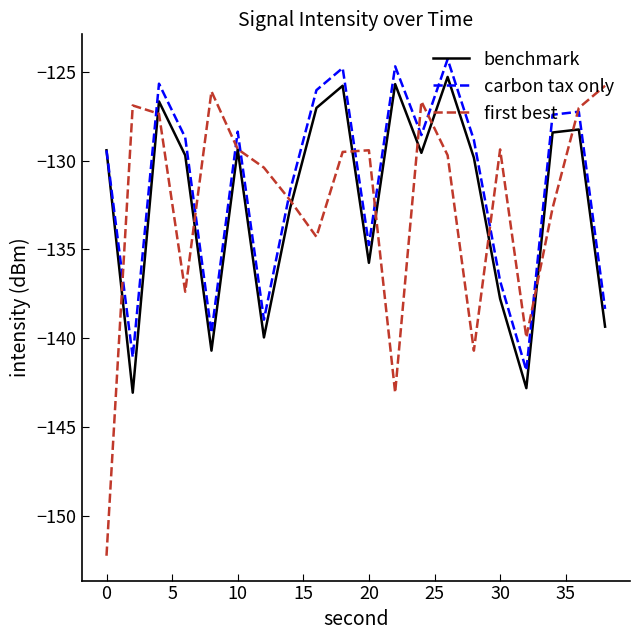

How many lines are shown in the chart?

3